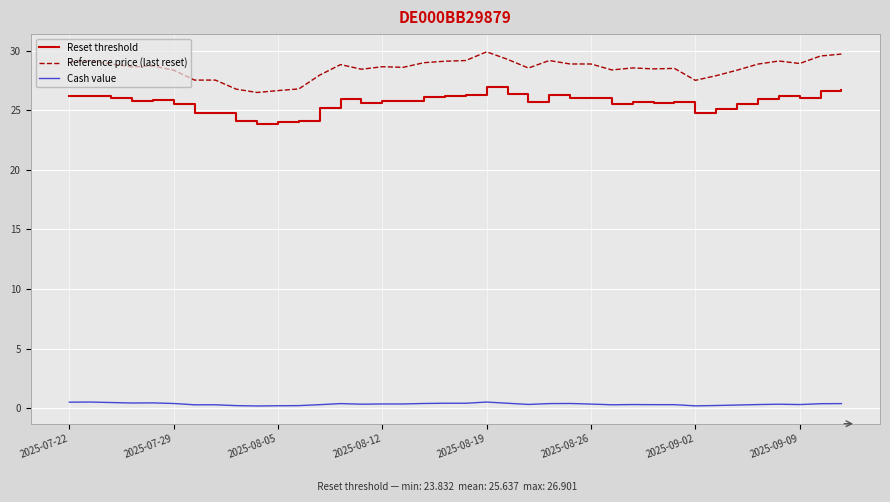

Which series has the largest range (max minus min)?

Reference price (last reset)